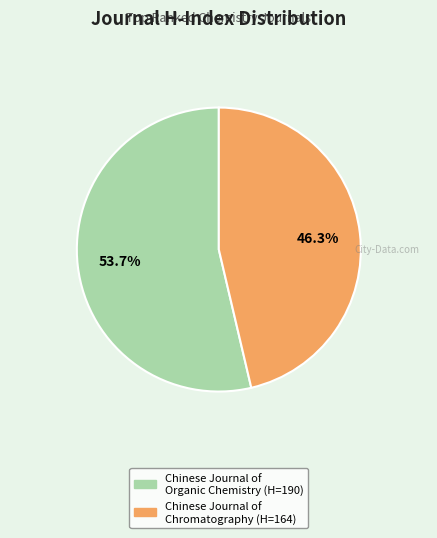

What is the ratio of the value at Chinese Journal of Organic Chemistry to the value at Chinese Journal of Chromatography?

1.2